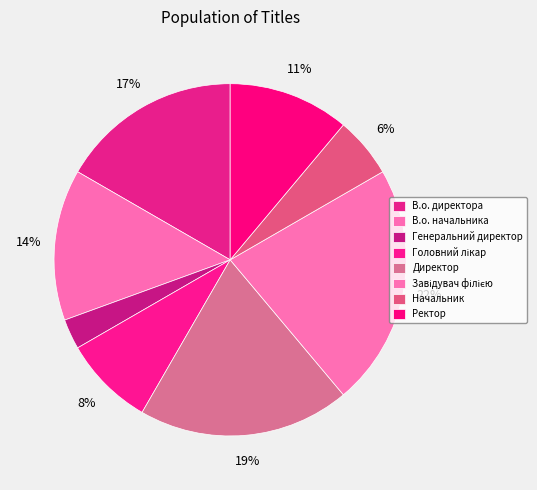

How many slices are in this pie chart?

8